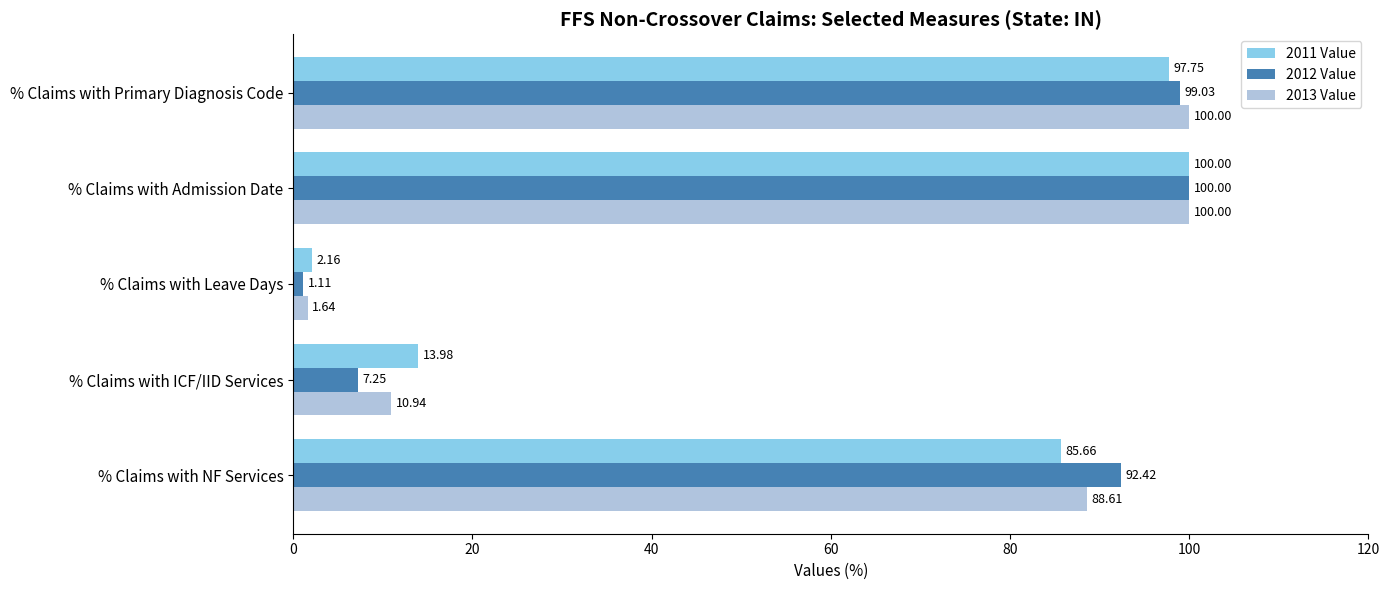

What is the total value across all series at % Claims with Admission Date?

300.0